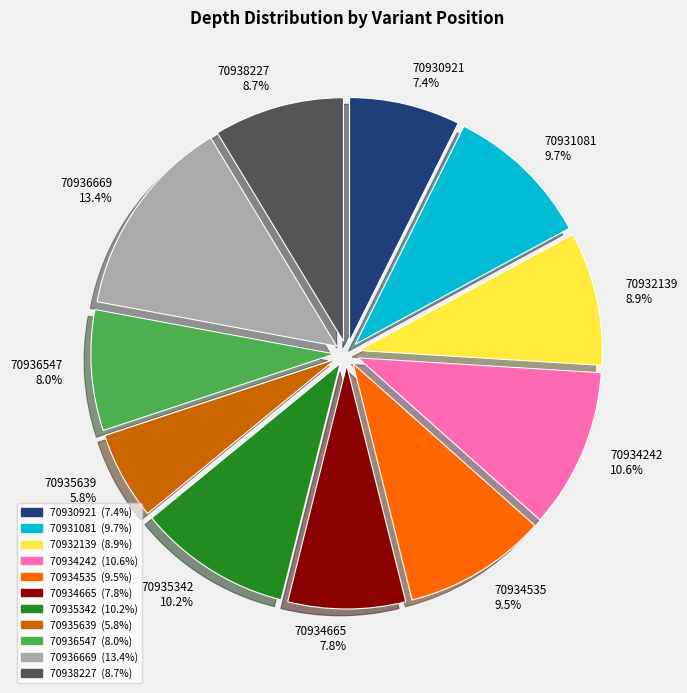

Which category has the smallest portion of the pie?

70935639